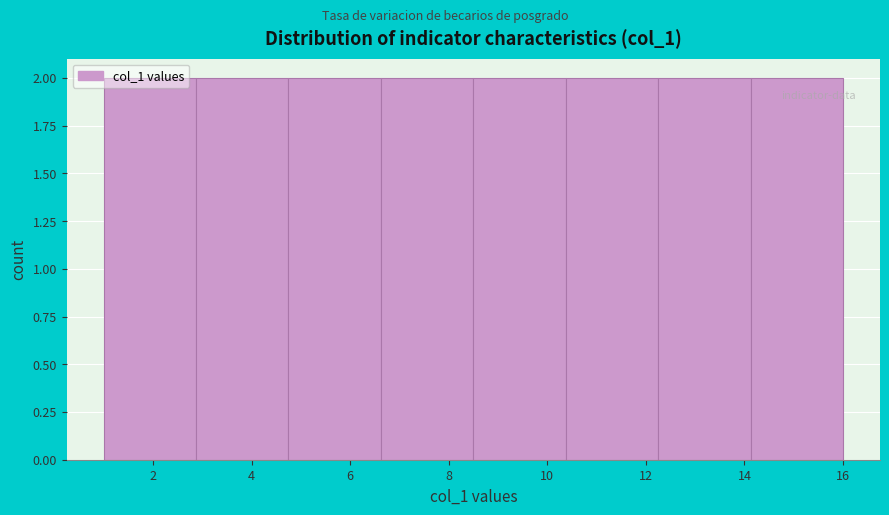

Reading left to right, transcribe this chart: for each bar, give the range it covers on the x-axis and its height. Neither the bar edges nor the heights are printed on the chart, so give them approximately, as read against the axes.

1.0 to 2.8: 2
2.8 to 4.8: 2
4.8 to 6.6: 2
6.6 to 8.6: 2
8.6 to 10.4: 2
10.4 to 12.2: 2
12.2 to 14.2: 2
14.2 to 16.0: 2